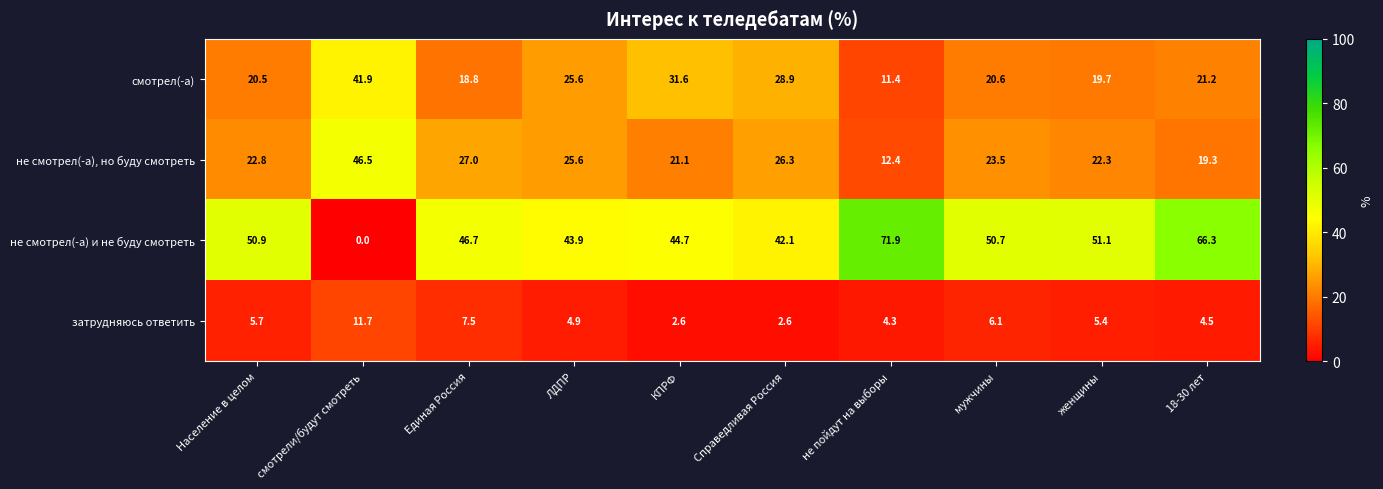

Which category has the highest value in the смотрел(-а) series?

смотрели/будут смотреть